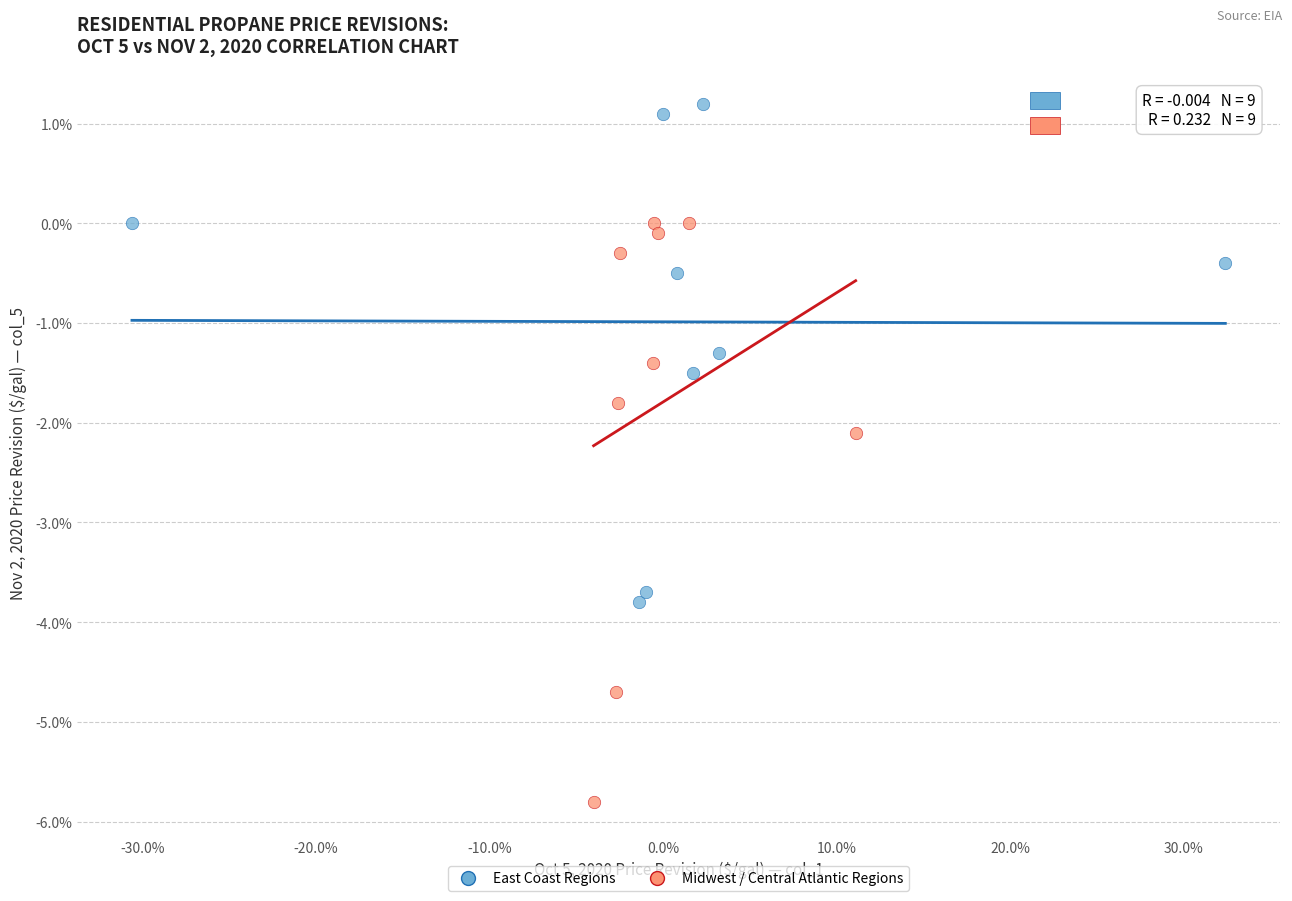

What are all the series names shown in the legend?

East Coast Regions, Midwest / Central Atlantic Regions